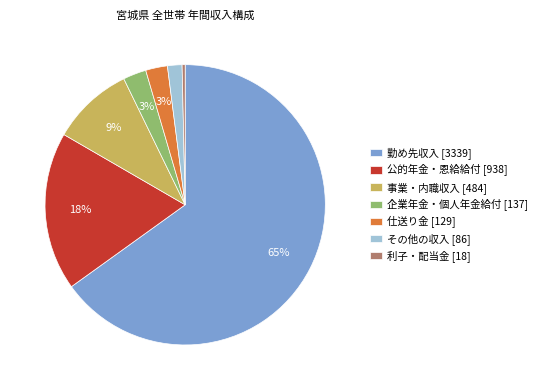

What is the ratio of the value at 企業年金・個人年金給付 [137] to the value at 事業・内職収入 [484]?

0.3